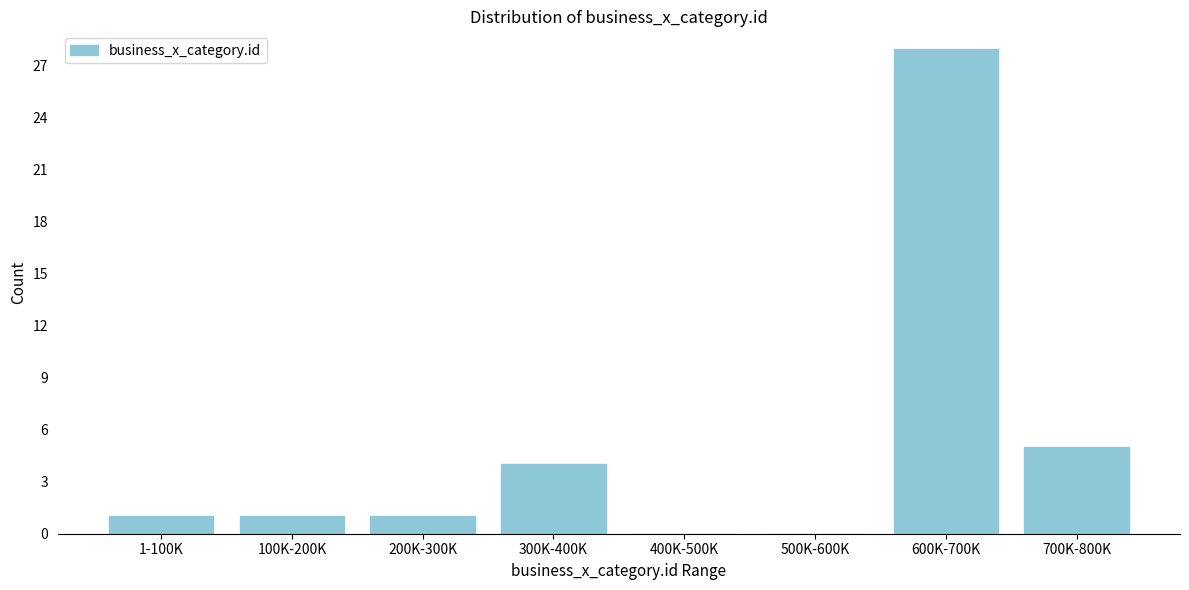

Reading left to right, what are all the values shown in this chart?

1-100K=1	100K-200K=1	200K-300K=1	300K-400K=4	400K-500K=0	500K-600K=0	600K-700K=28	700K-800K=5